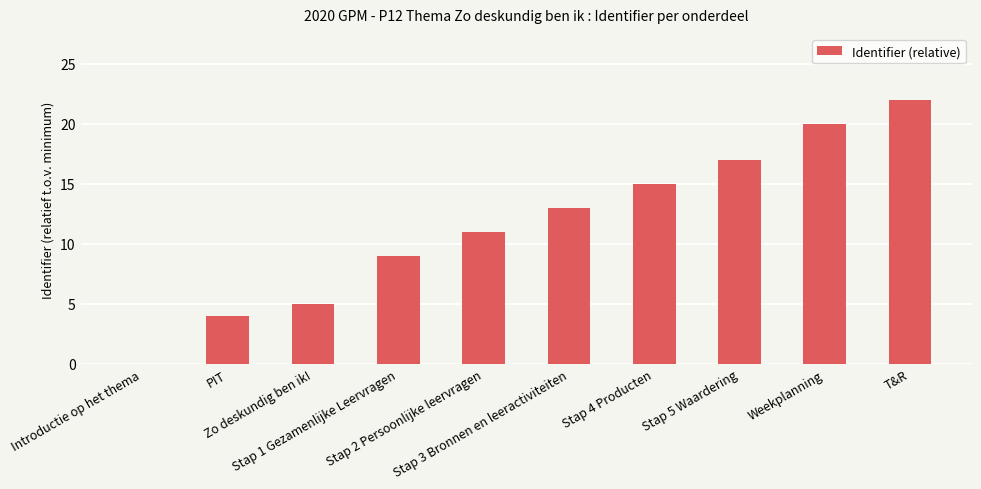

Is it true that the value at Zo deskundig ben ik! is 1?

False